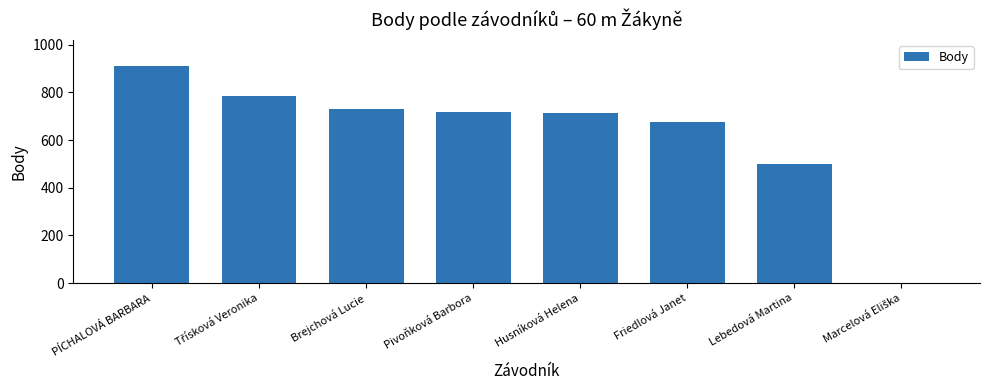

How many positive values are there?

7